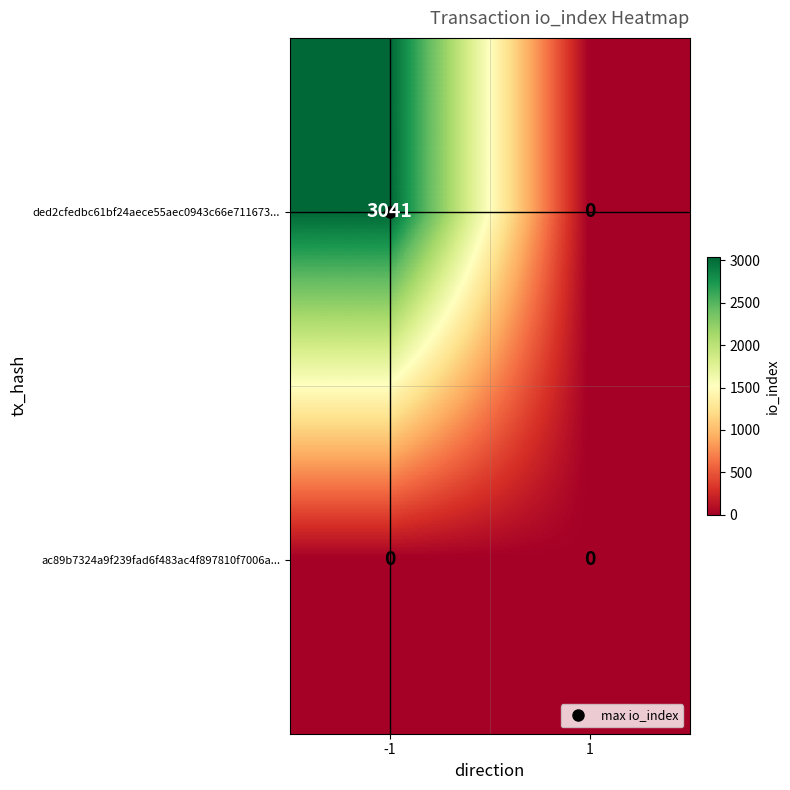

At which category is the sum across all series the highest?

-1